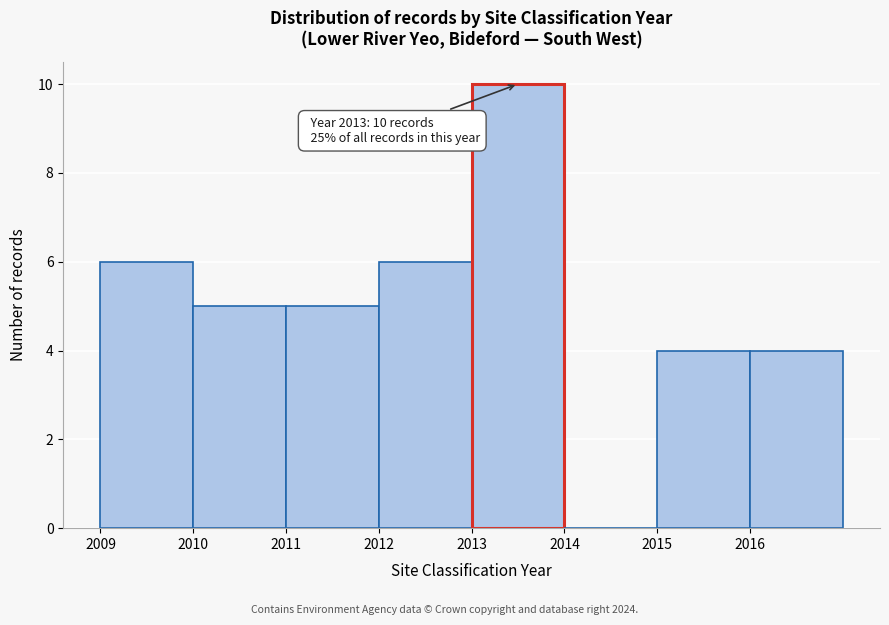

Over which range of the x-axis is the bar tallest?

2013 to 2014